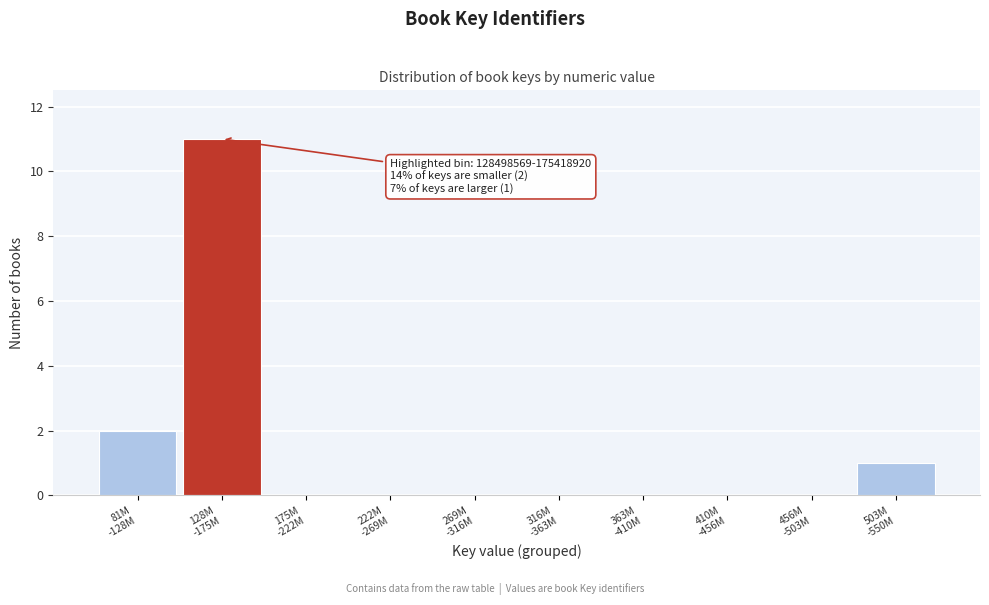

What is the greatest value displayed?

11